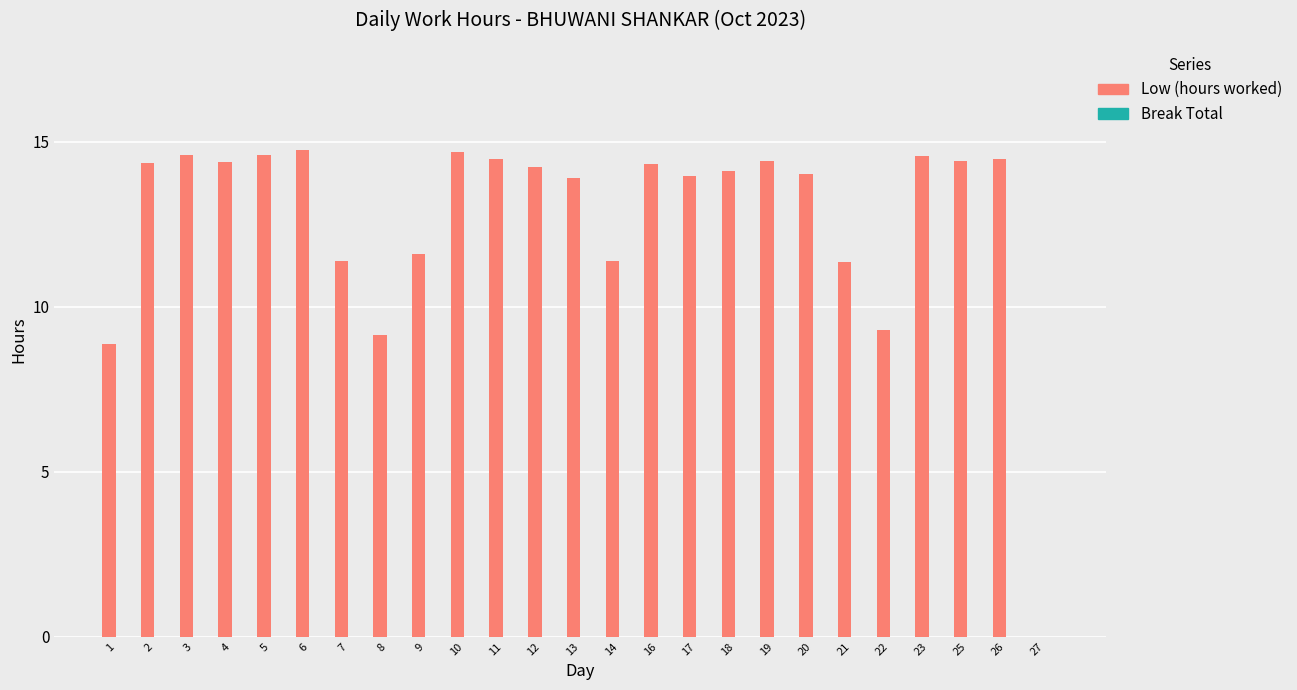

Are the bars horizontal?

No